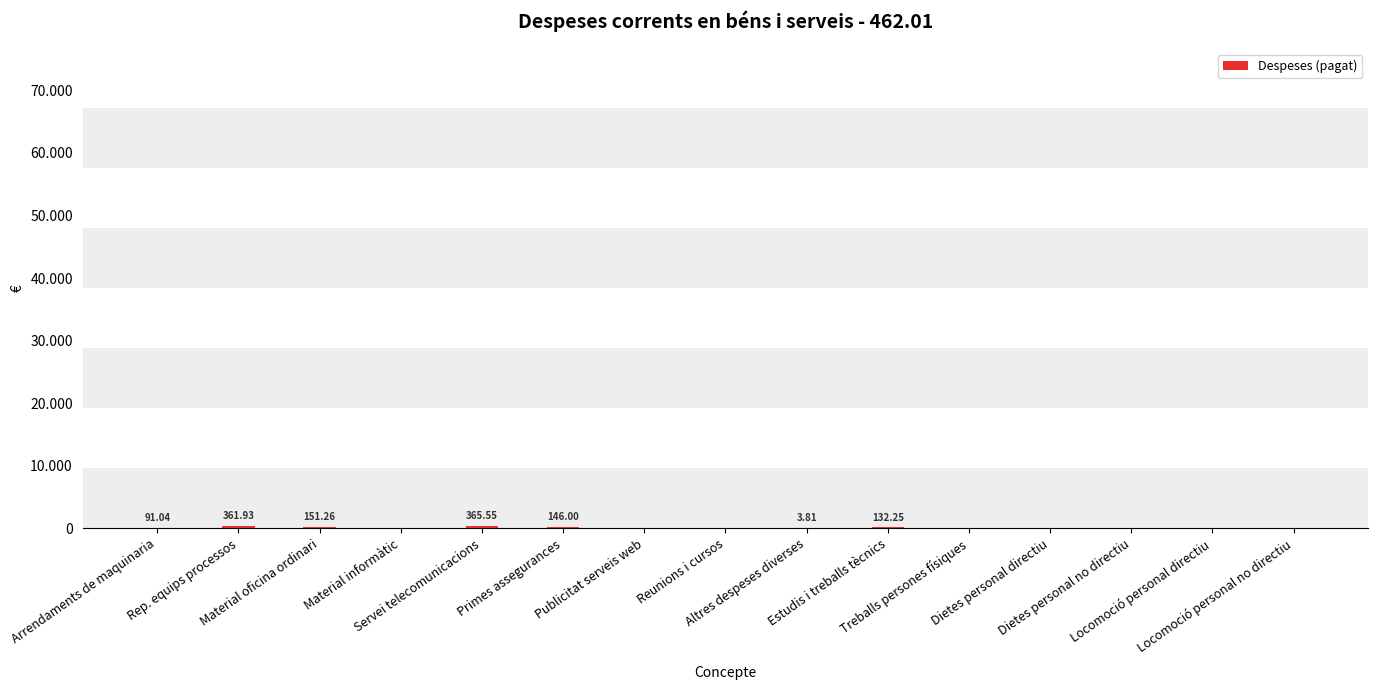

List the labels in order of value, smallest first.

Material informàtic, Publicitat serveis web, Reunions i cursos, Treballs persones físiques, Dietes personal directiu, Dietes personal no directiu, Locomoció personal directiu, Locomoció personal no directiu, Altres despeses diverses, Arrendaments de maquinaria, Estudis i treballs tècnics, Primes assegurances, Material oficina ordinari, Rep. equips processos, Servei telecomunicacions